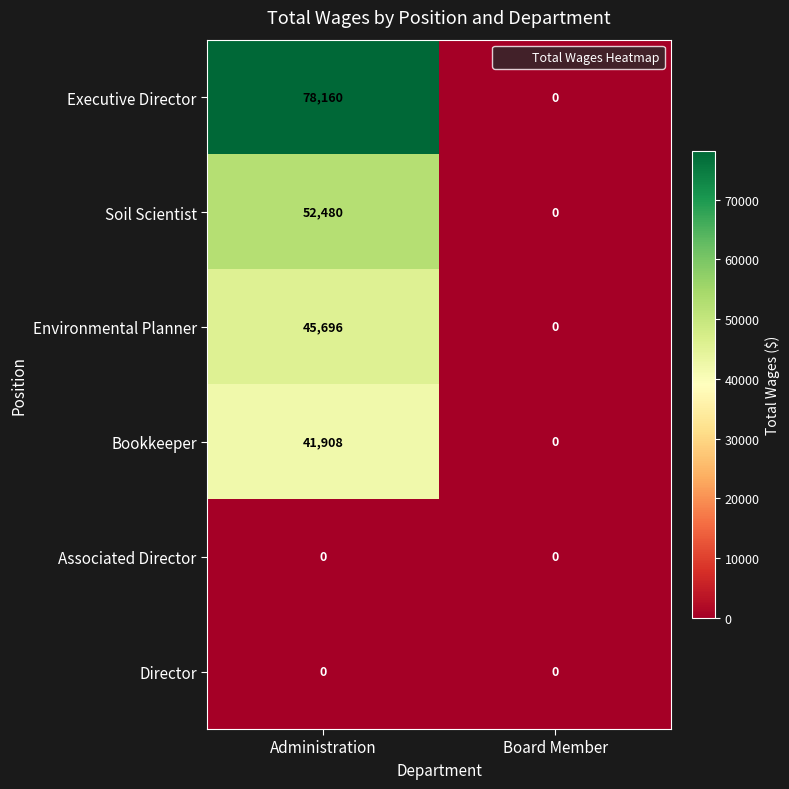

Between Administration and Board Member, which series saw the biggest shift?

Executive Director